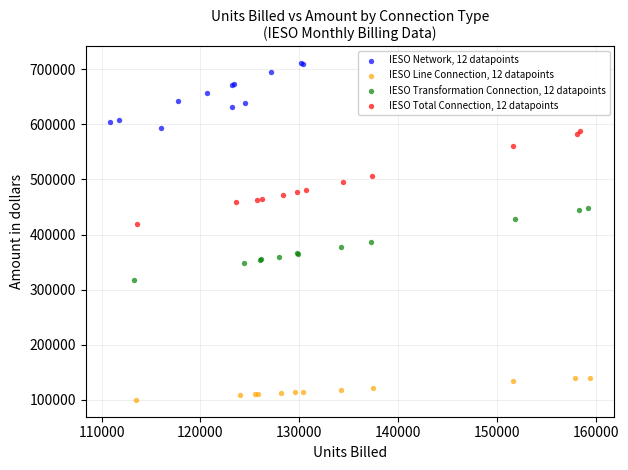

Which series contains the highest Y value?

IESO Network, 12 datapoints